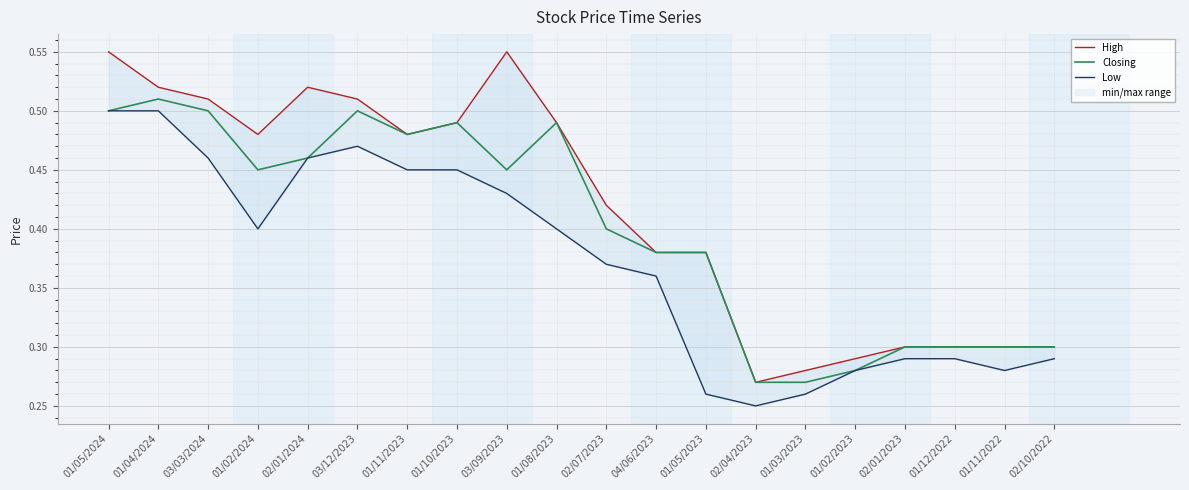

True or false: High and Low intersect in this chart.

False